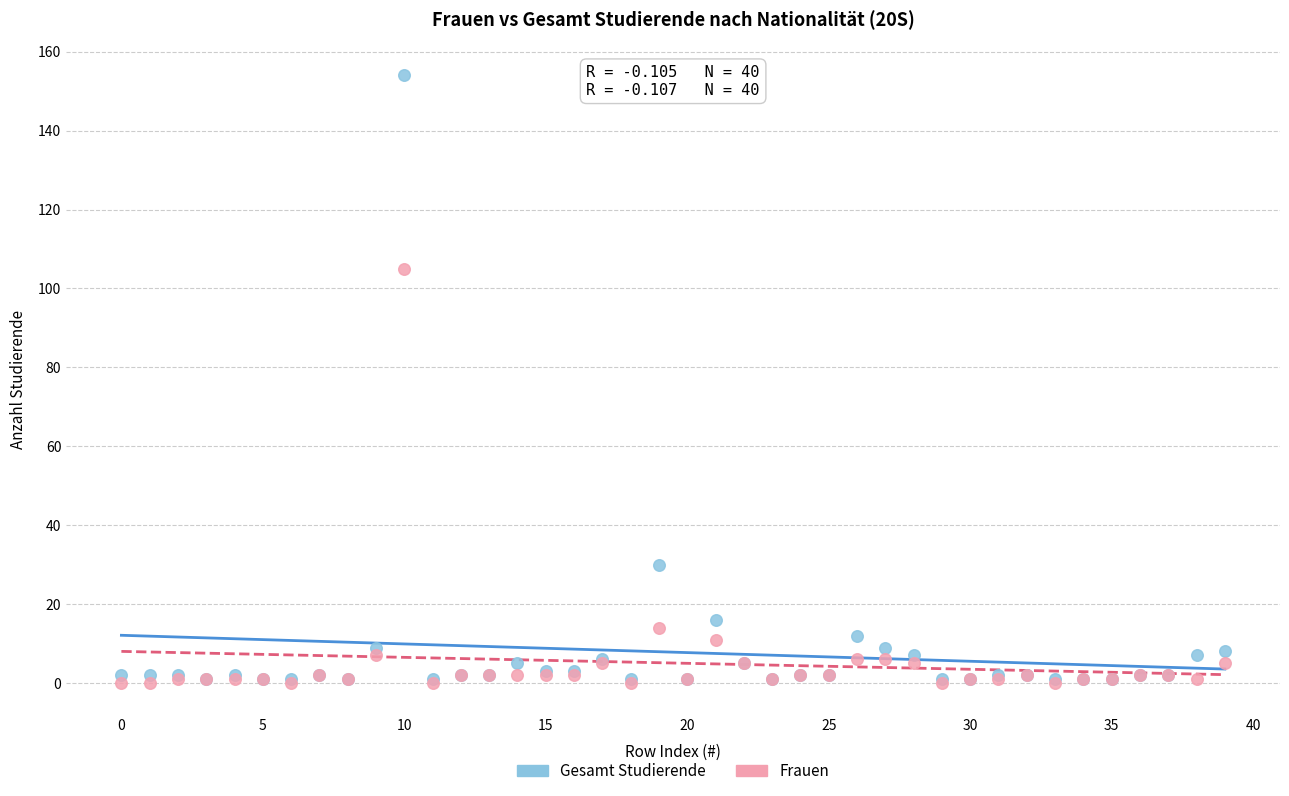

In the Frauen series, what Y value is closest to 52?

14